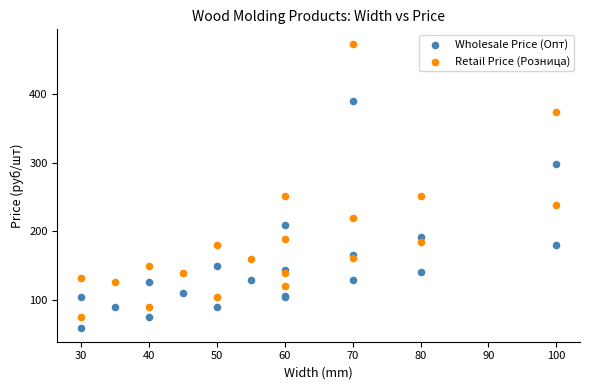

Which series reaches the maximum Y coordinate?

Retail Price (Розница)